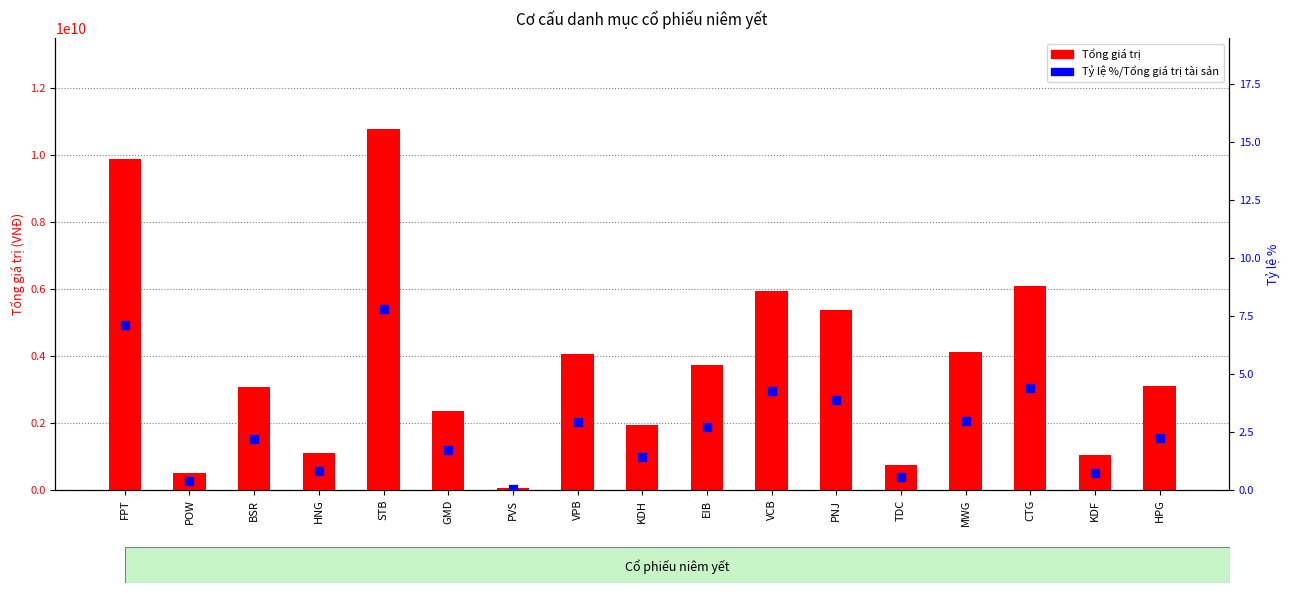

What are all the series names shown in the legend?

Tổng giá trị, Tỷ lệ %